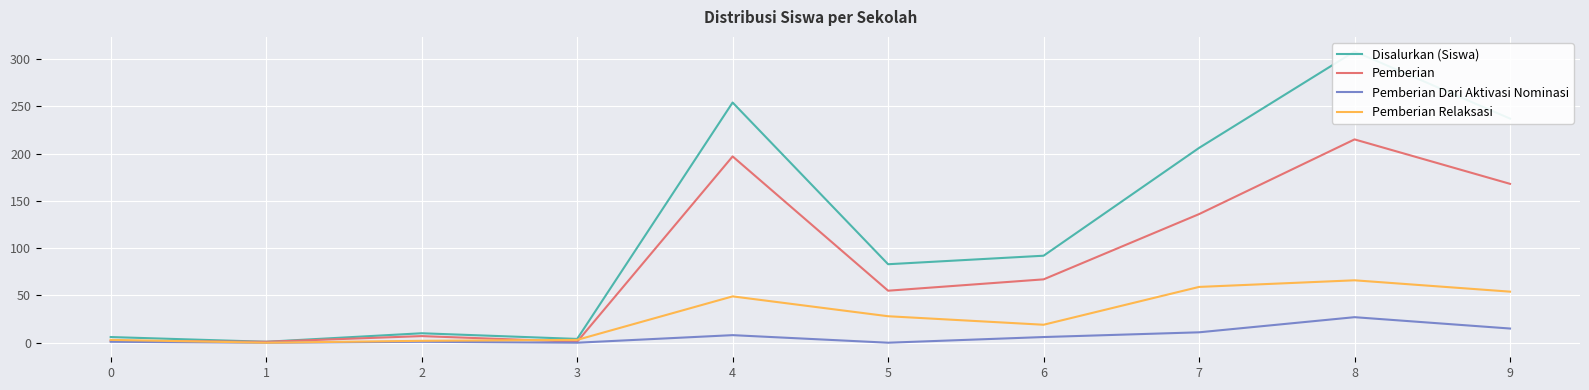

What is the maximum value shown in the chart?

308